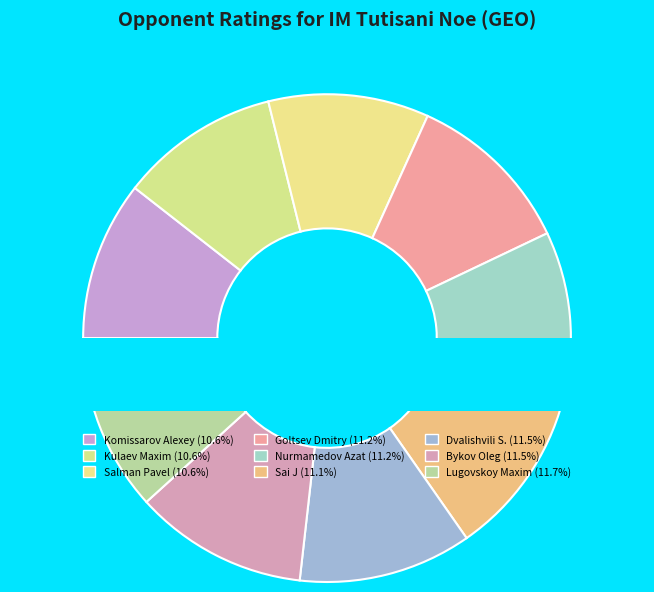

Is there a majority slice in this chart?

No